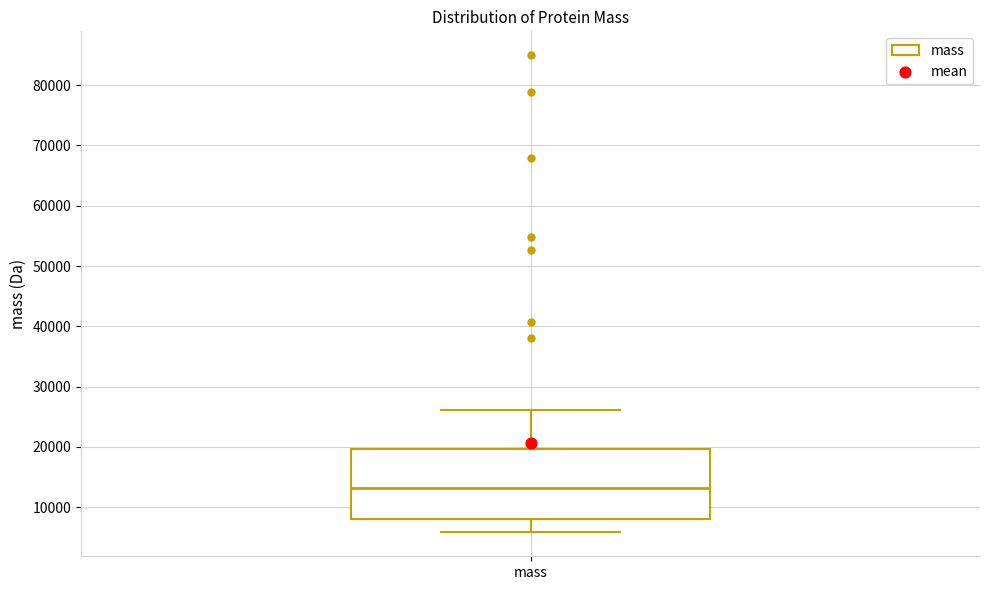

Read this box plot against the y-axis: the position of the median line, the range covered by the box, and the ends of both whiskers. The values are not printed on the chart, so give them approximately, as read against the axis.

median 13000, box 8000 to 20000, whiskers 6000 to 26000